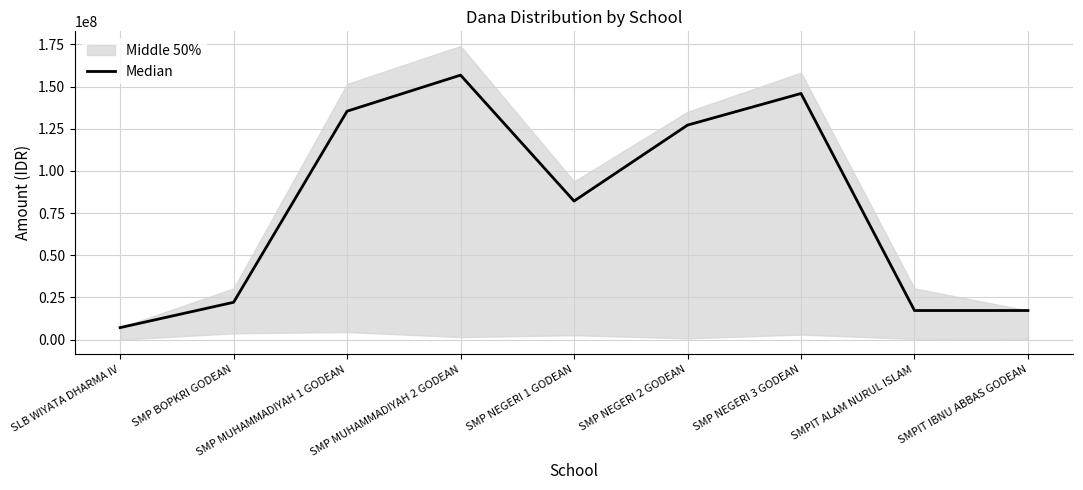

Reading left to right, list all the values displayed in this chart.

SLB WIYATA DHARMA IV=7125000	SMP BOPKRI GODEAN=22125000	SMP MUHAMMADIYAH 1 GODEAN=135375000	SMP MUHAMMADIYAH 2 GODEAN=156750000	SMP NEGERI 1 GODEAN=82125000	SMP NEGERI 2 GODEAN=127125000	SMP NEGERI 3 GODEAN=145875000	SMPIT ALAM NURUL ISLAM=17250000	SMPIT IBNU ABBAS GODEAN=17250000